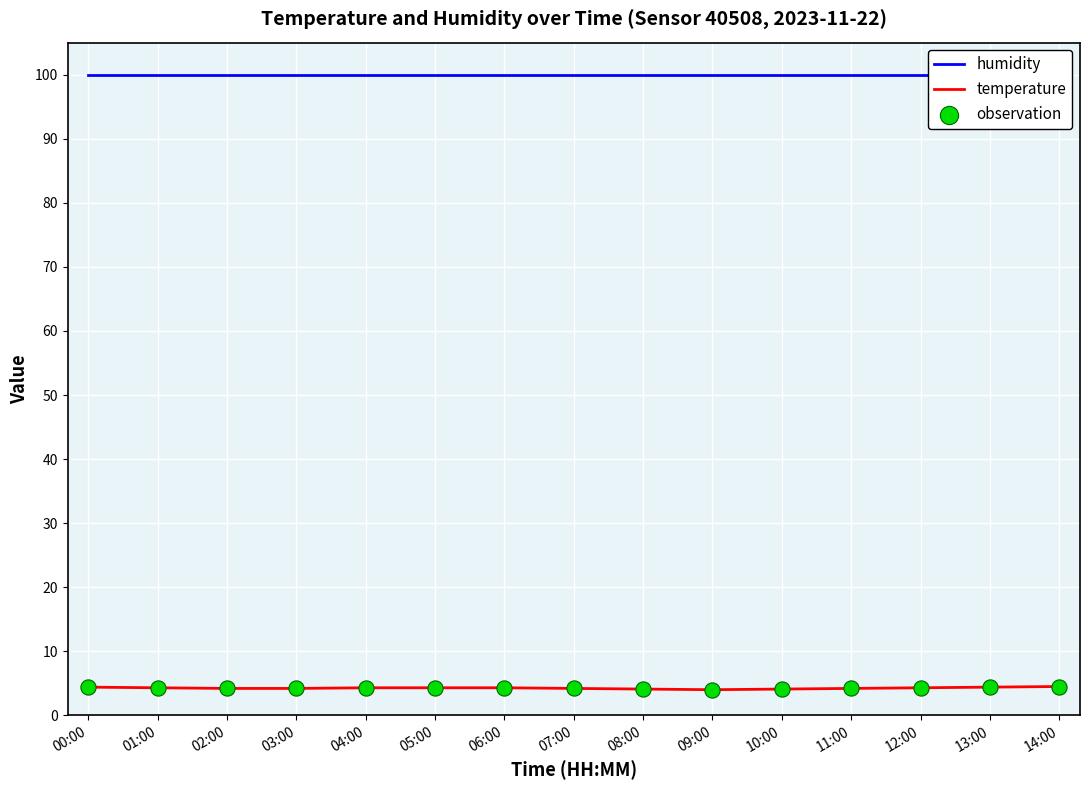

Is the value of observation at 12:00 greater than the value of humidity at 06:00?

No